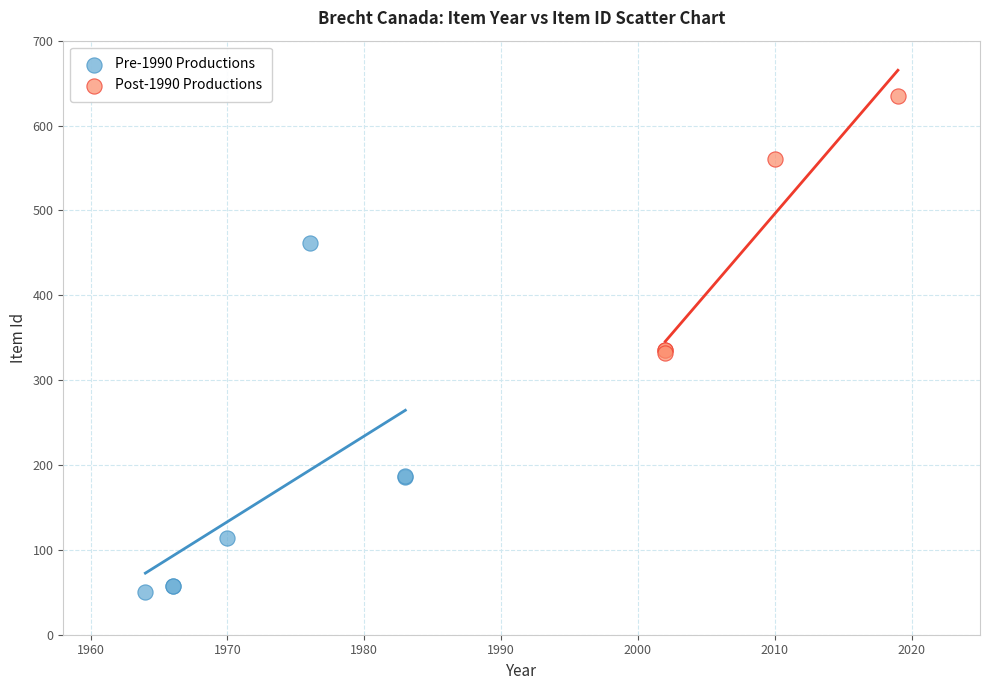

Which series reaches the minimum Y coordinate?

Pre-1990 Productions